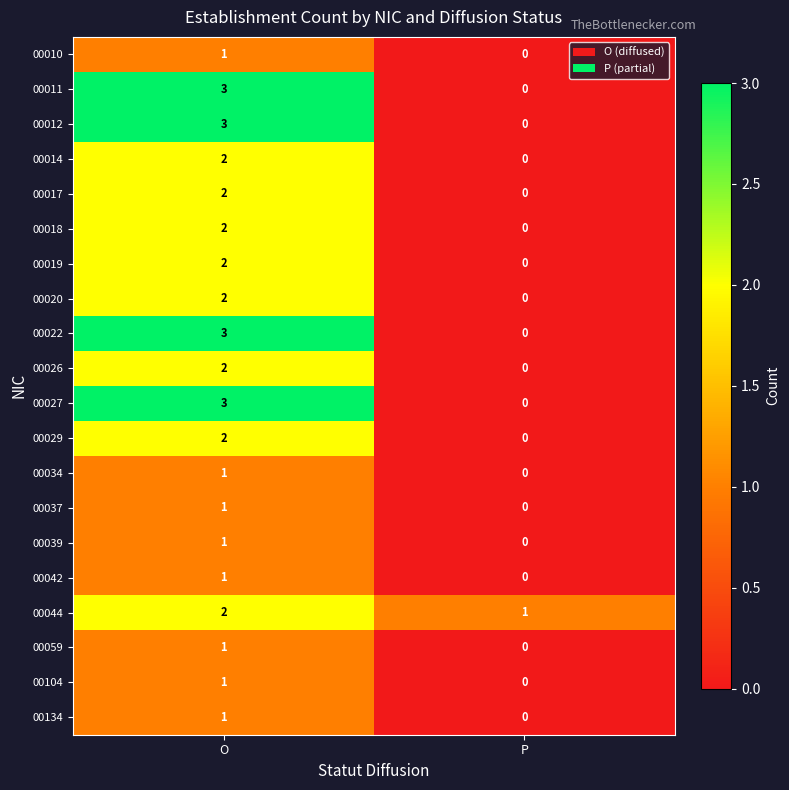

What is the maximum value shown in the chart?

3